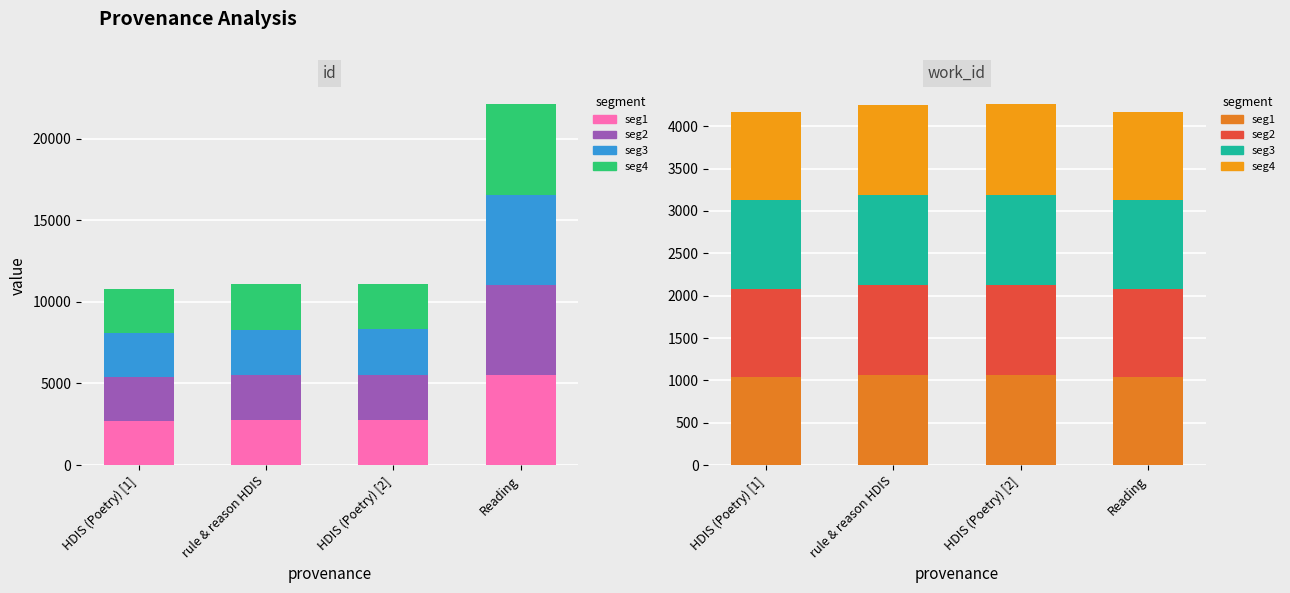

Which series changed the most between rule & reason HDIS and HDIS (Poetry) [2]?

seg1